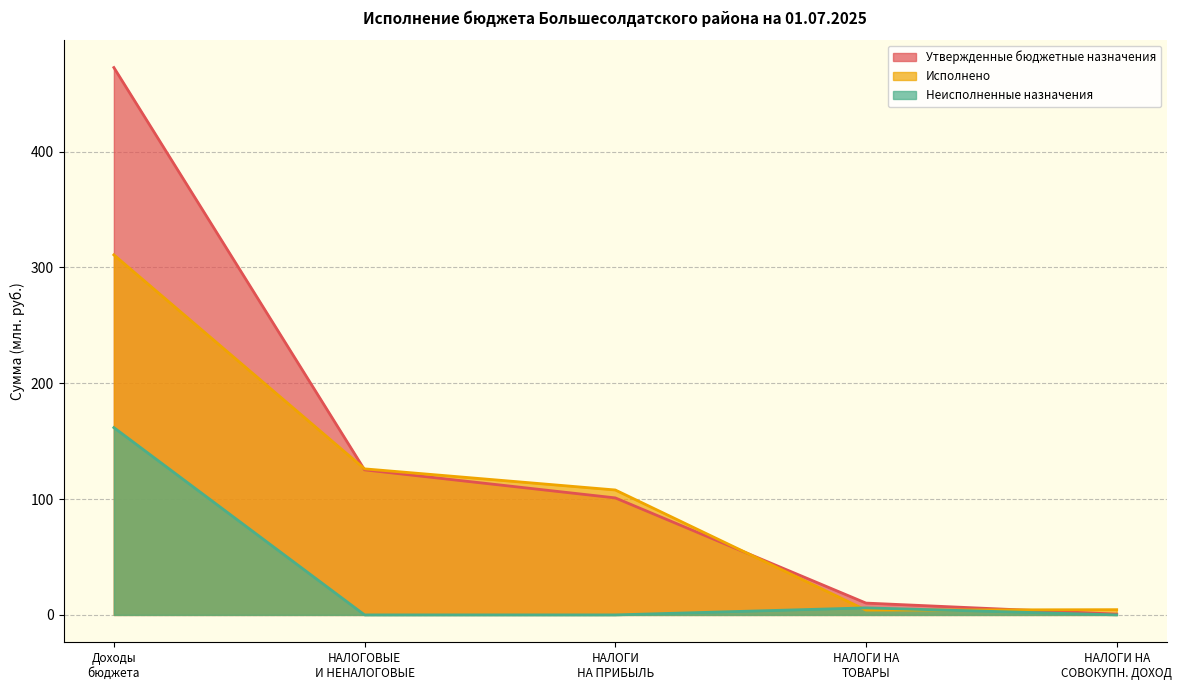

In Неисполненные назначения, how many points are higher than both neighbors (excluding endpoints)?

1